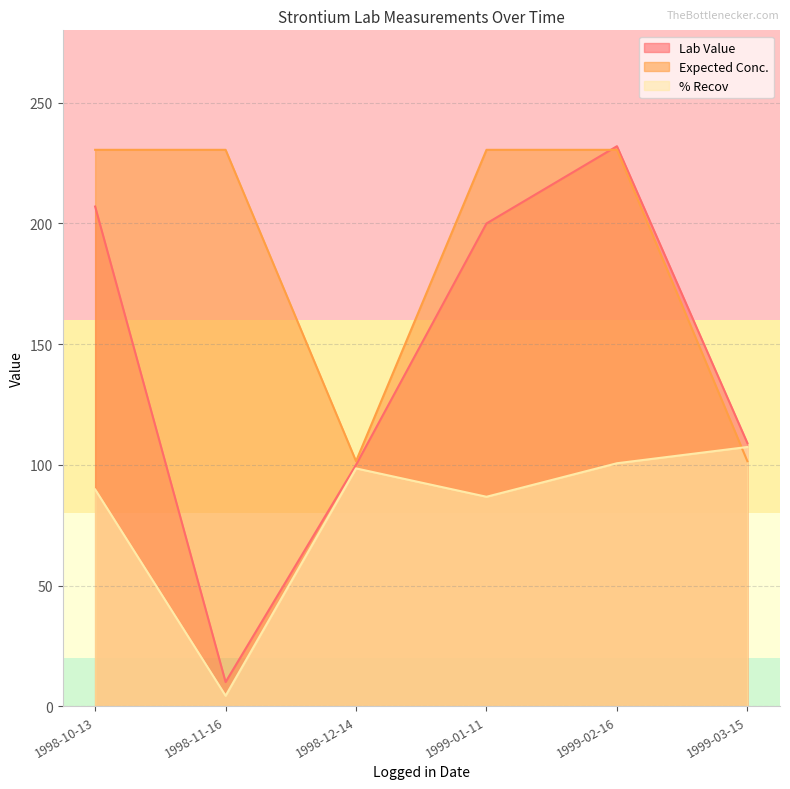

How many interior local valleys does the % Recov series have?

2